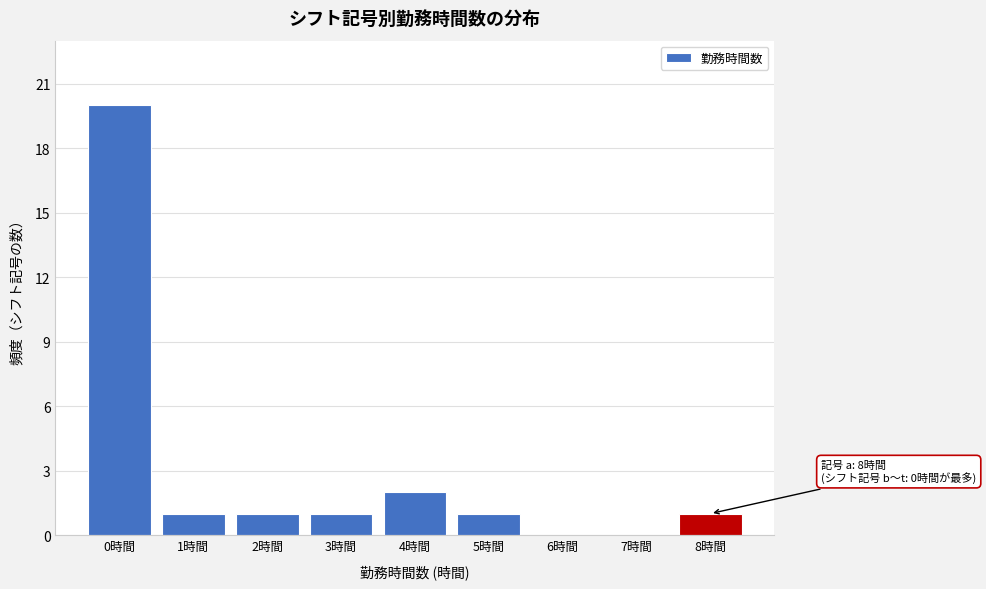

Reading left to right, what are all the values shown in this chart?

0時間=20	1時間=1	2時間=1	3時間=1	4時間=2	5時間=1	6時間=0	7時間=0	8時間=1